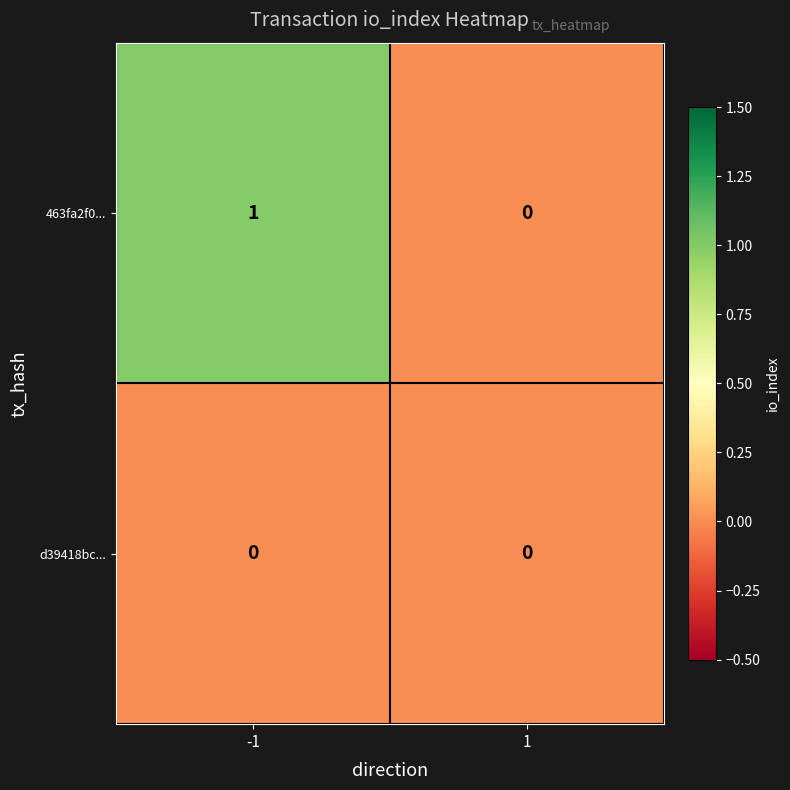

List the series in order of their overall mean, highest first.

463fa2f0..., d39418bc...